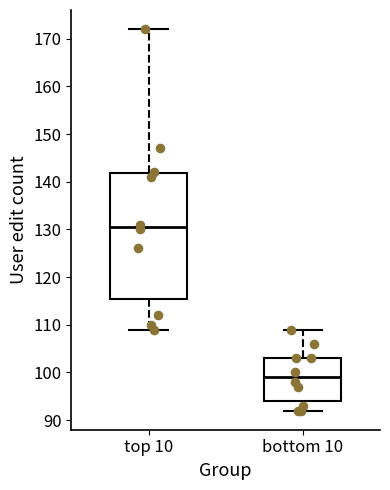

Reading left to right, transcribe this box plot: for each box, give where its median line is, the range the box spans, and where its two whiskers end, as read against the y-axis. The values are not printed on the chart, so give them approximately, as read against the axis.

top 10: median 131, box 116 to 142, whiskers 109 to 172
bottom 10: median 99, box 94 to 103, whiskers 92 to 109